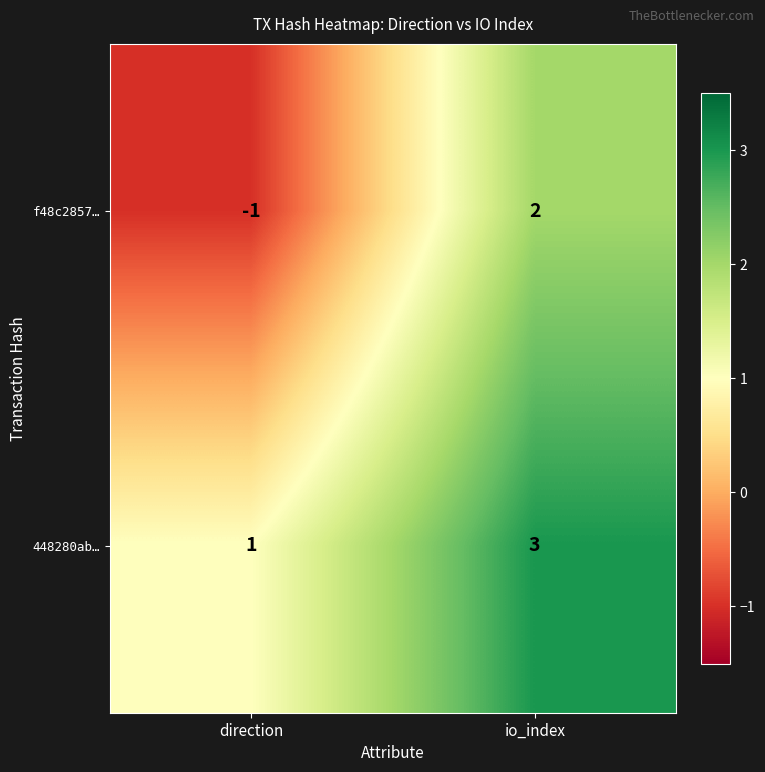

At which category is the sum across all series the highest?

io_index